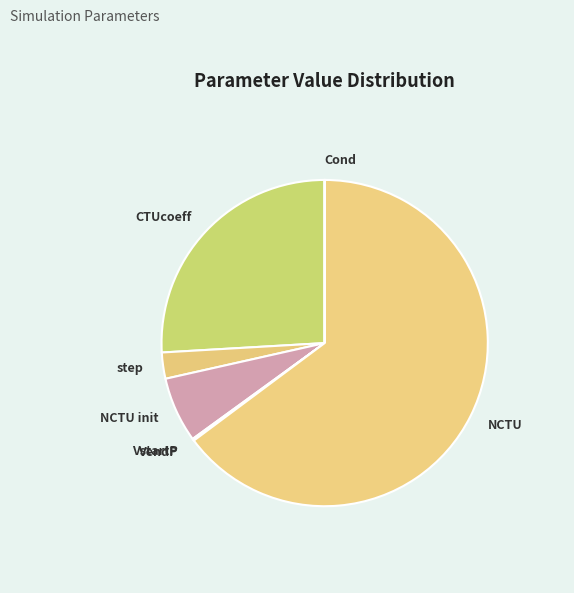

Which category accounts for the majority?

NCTU